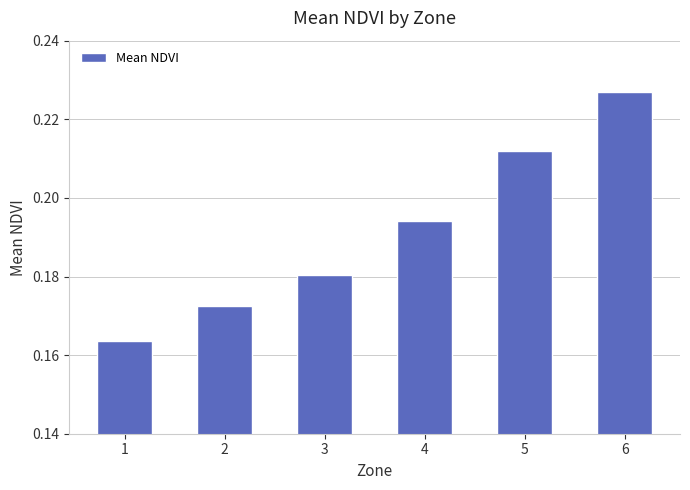

Count the values in the range 0 to 1.

6